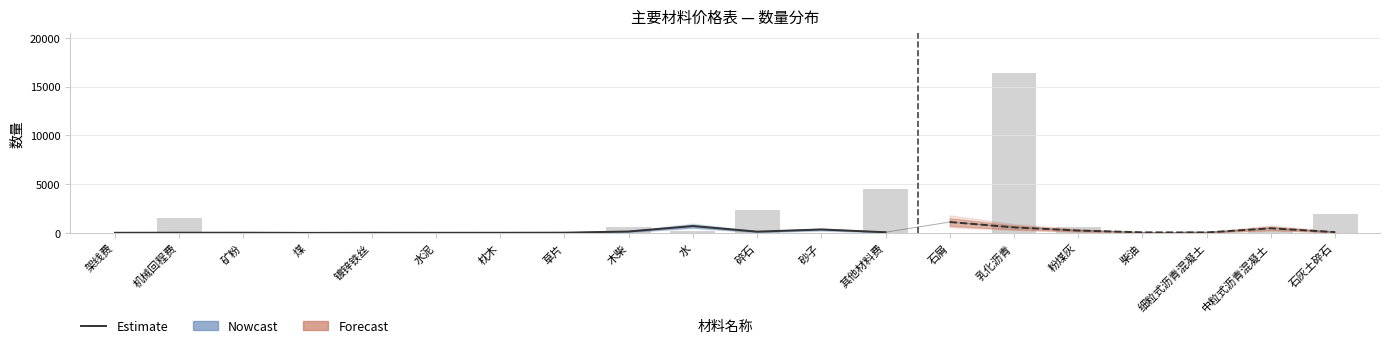

What is the average value?

1442.4